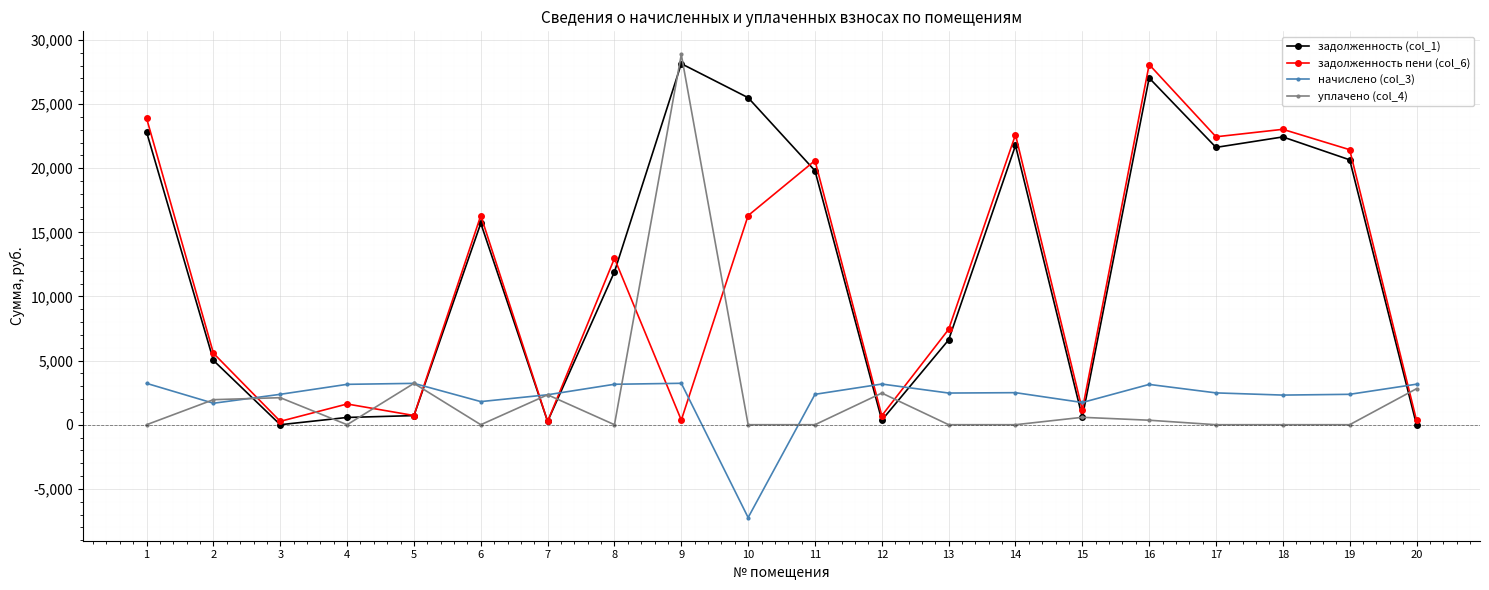

What is the spread (max minus min) of values at 10?

32733.0